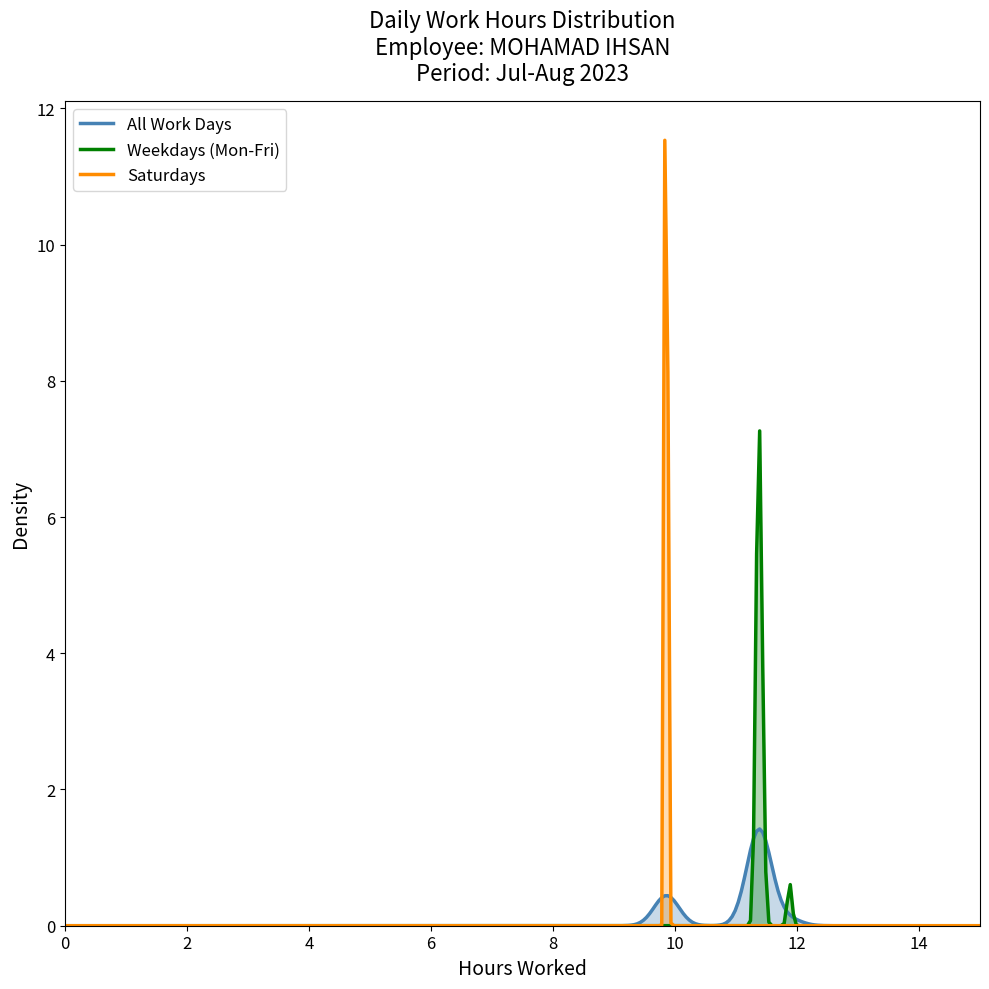

Count the number of data series in this chart.

3